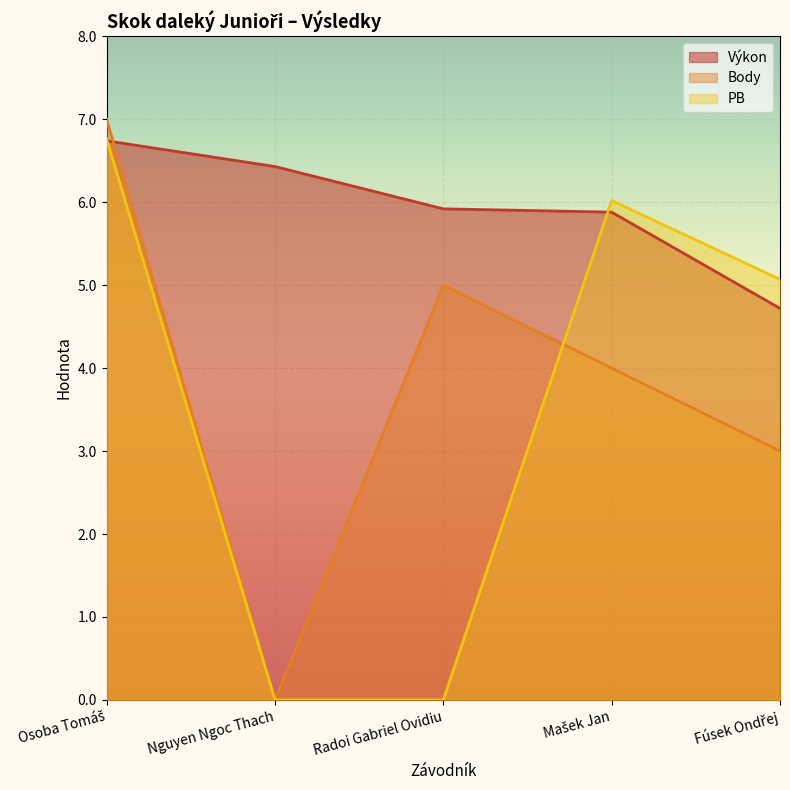

Which series ends up on top after the final intersection of Výkon and Body?

Výkon